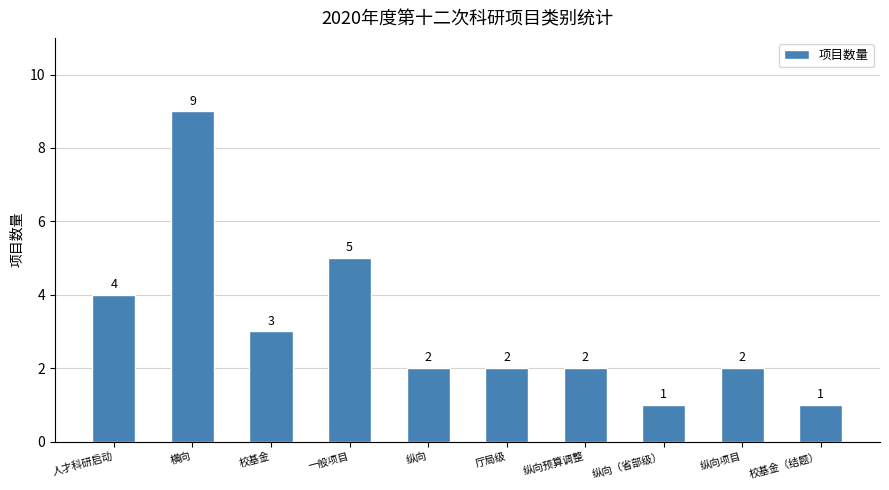

True or false: the data shows 3 at 纵向预算调整.

False